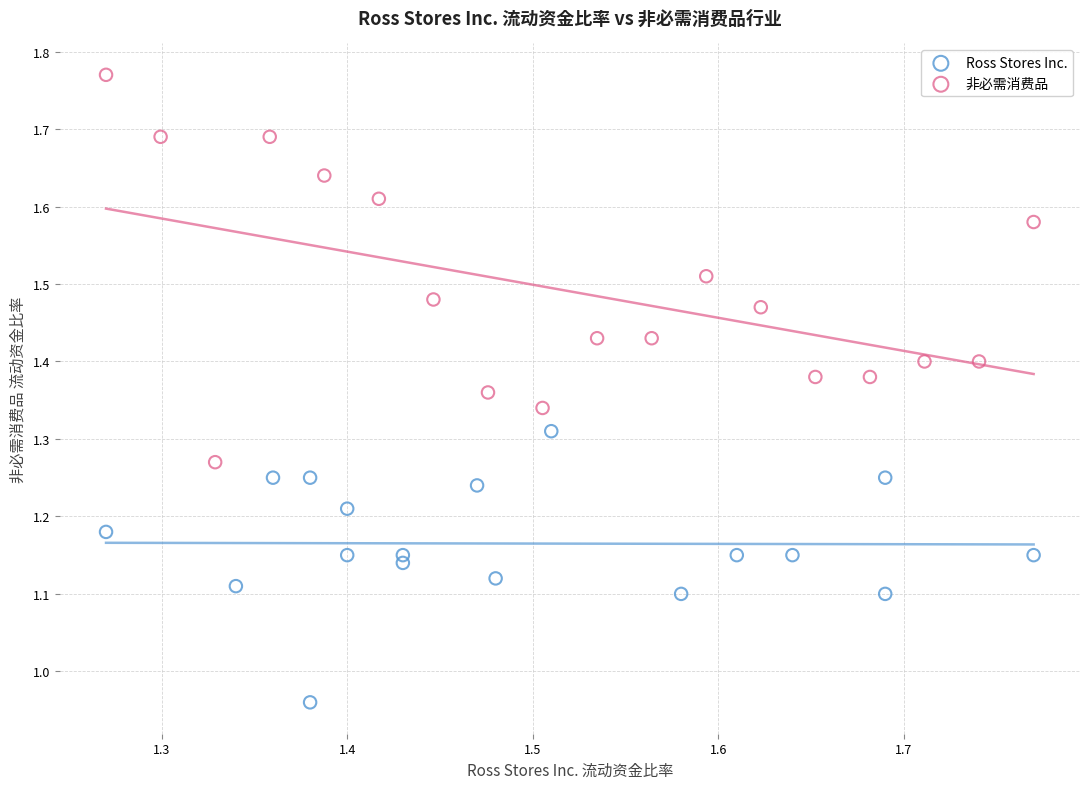

What are all the series names shown in the legend?

Ross Stores Inc., 非必需消费品